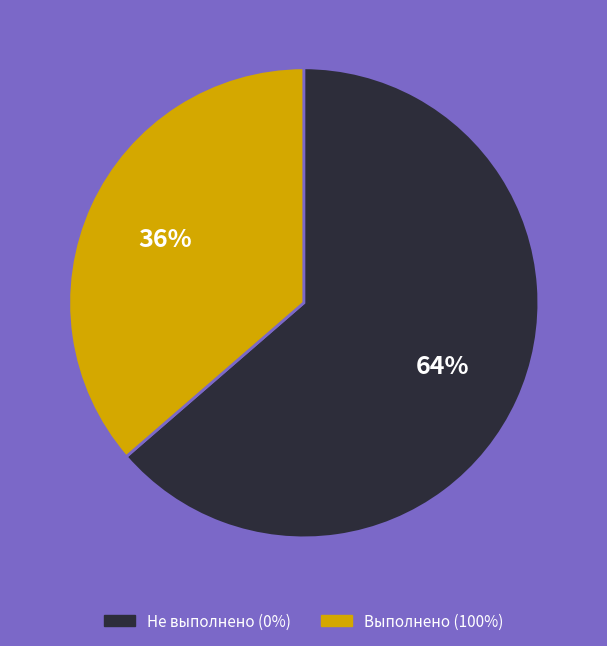

Count the number of slices in the pie.

2